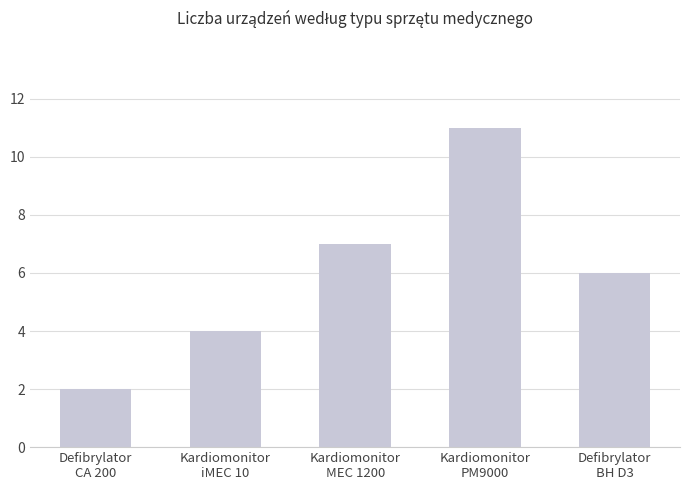

The value at Kardiomonitor
iMEC 10 is 7. True or false?

False